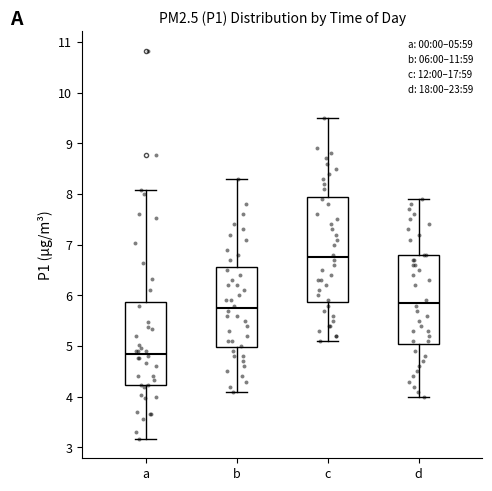

Which box's median line is the lowest?

a